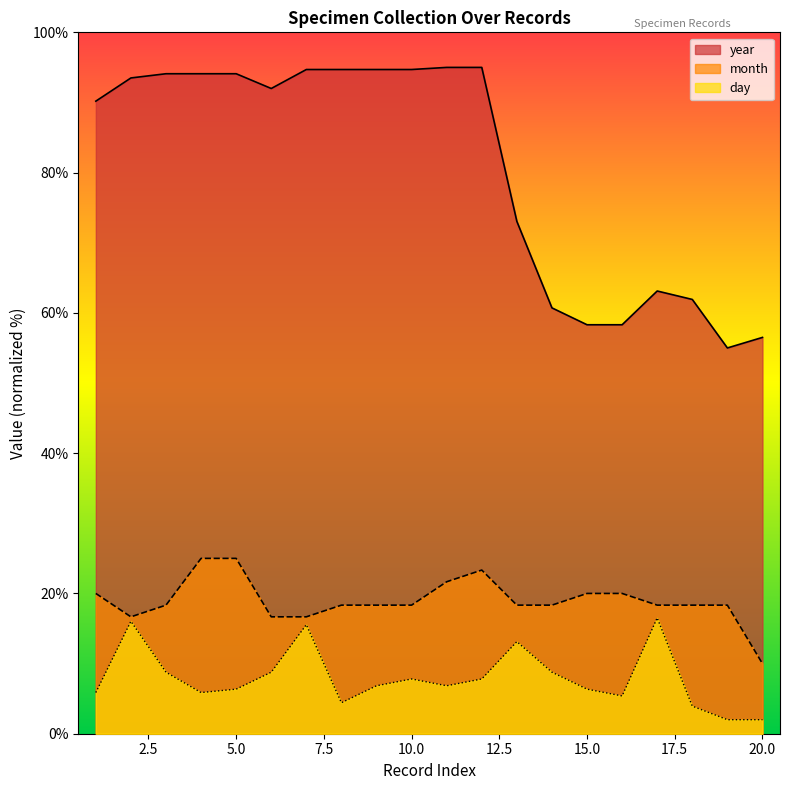

What is the sum of the year values at 8 and 7?

189.4